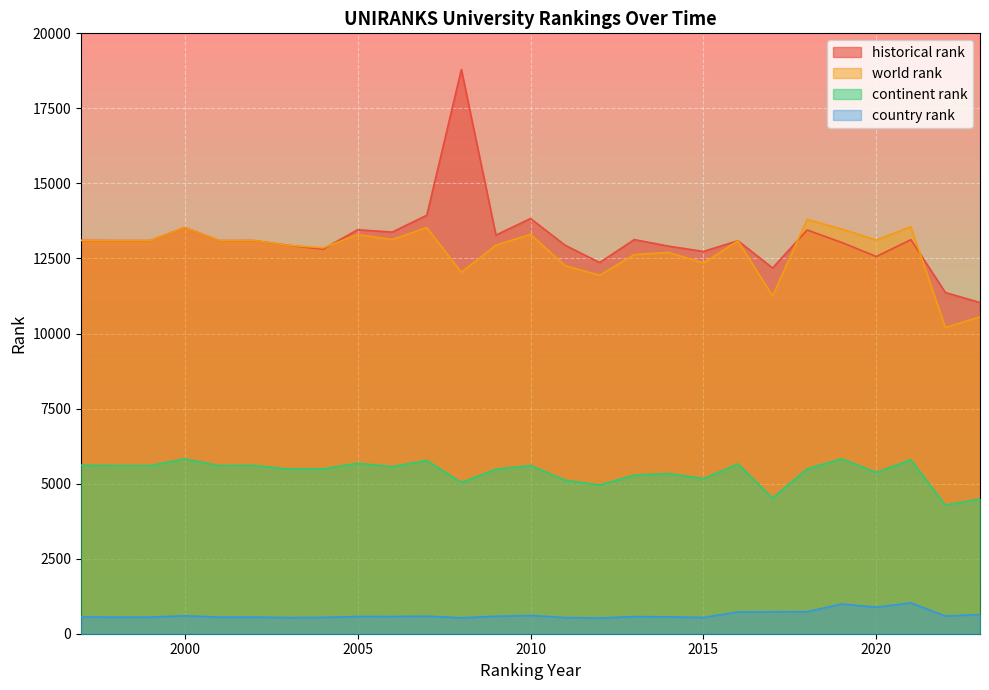

How many lines are shown in the chart?

4